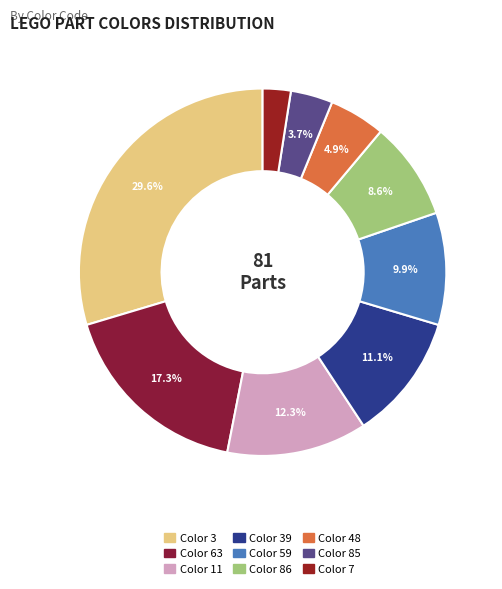

Count the number of slices in the pie.

9